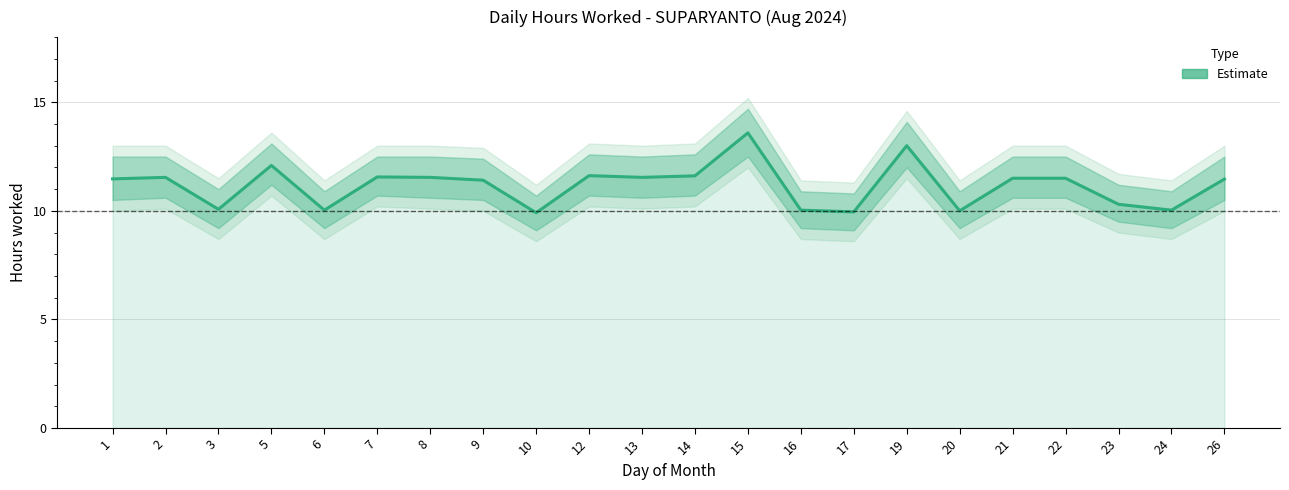

How many categories are shown in the chart?

22